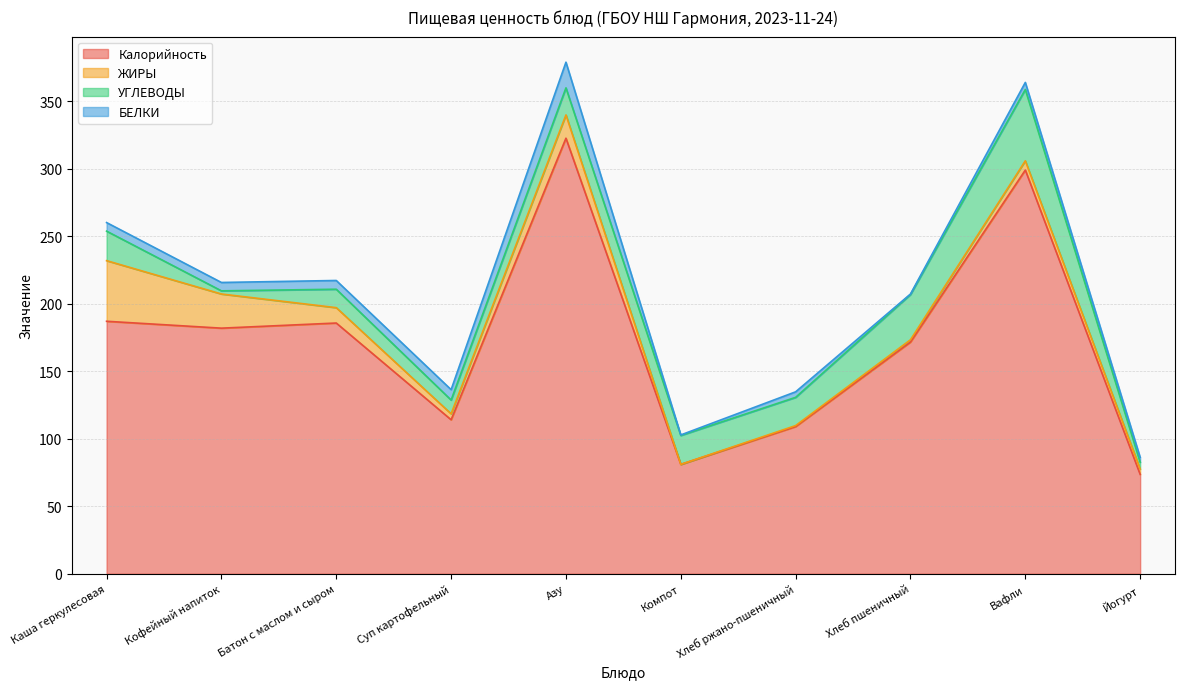

What are all the series names shown in the legend?

Калорийность, ЖИРЫ, УГЛЕВОДЫ, БЕЛКИ